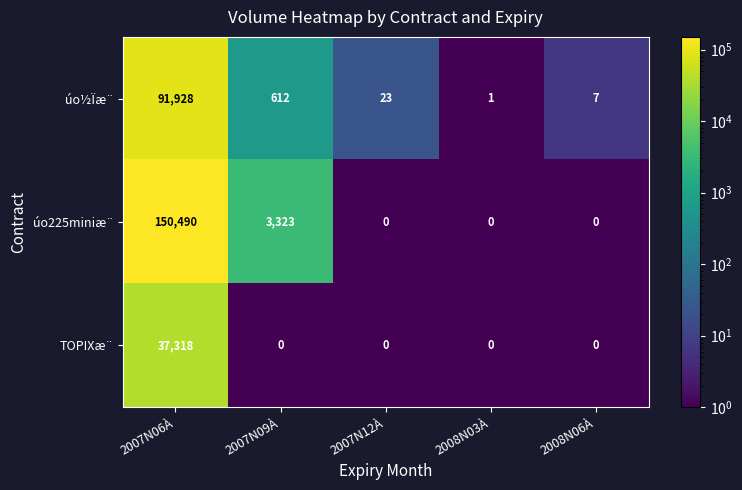

Between 2007N06À and 2008N03À, which series saw the biggest shift?

úo225miniæ¨